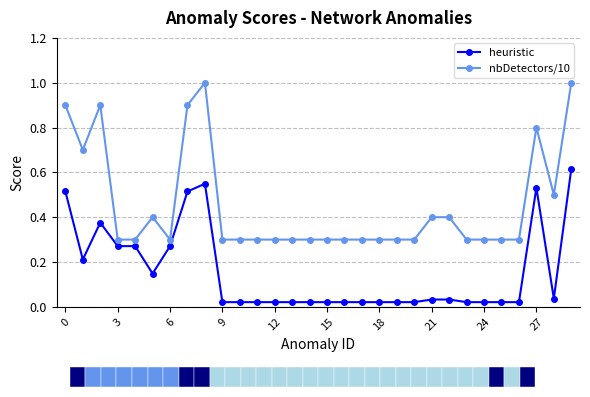

What is the maximum value shown in the chart?

1.0